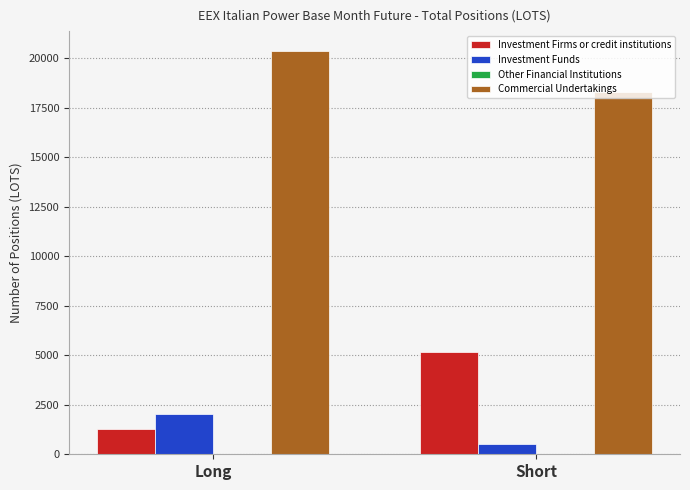

What is the sum of the Investment Firms or credit institutions values at Long and Short?

6424.3